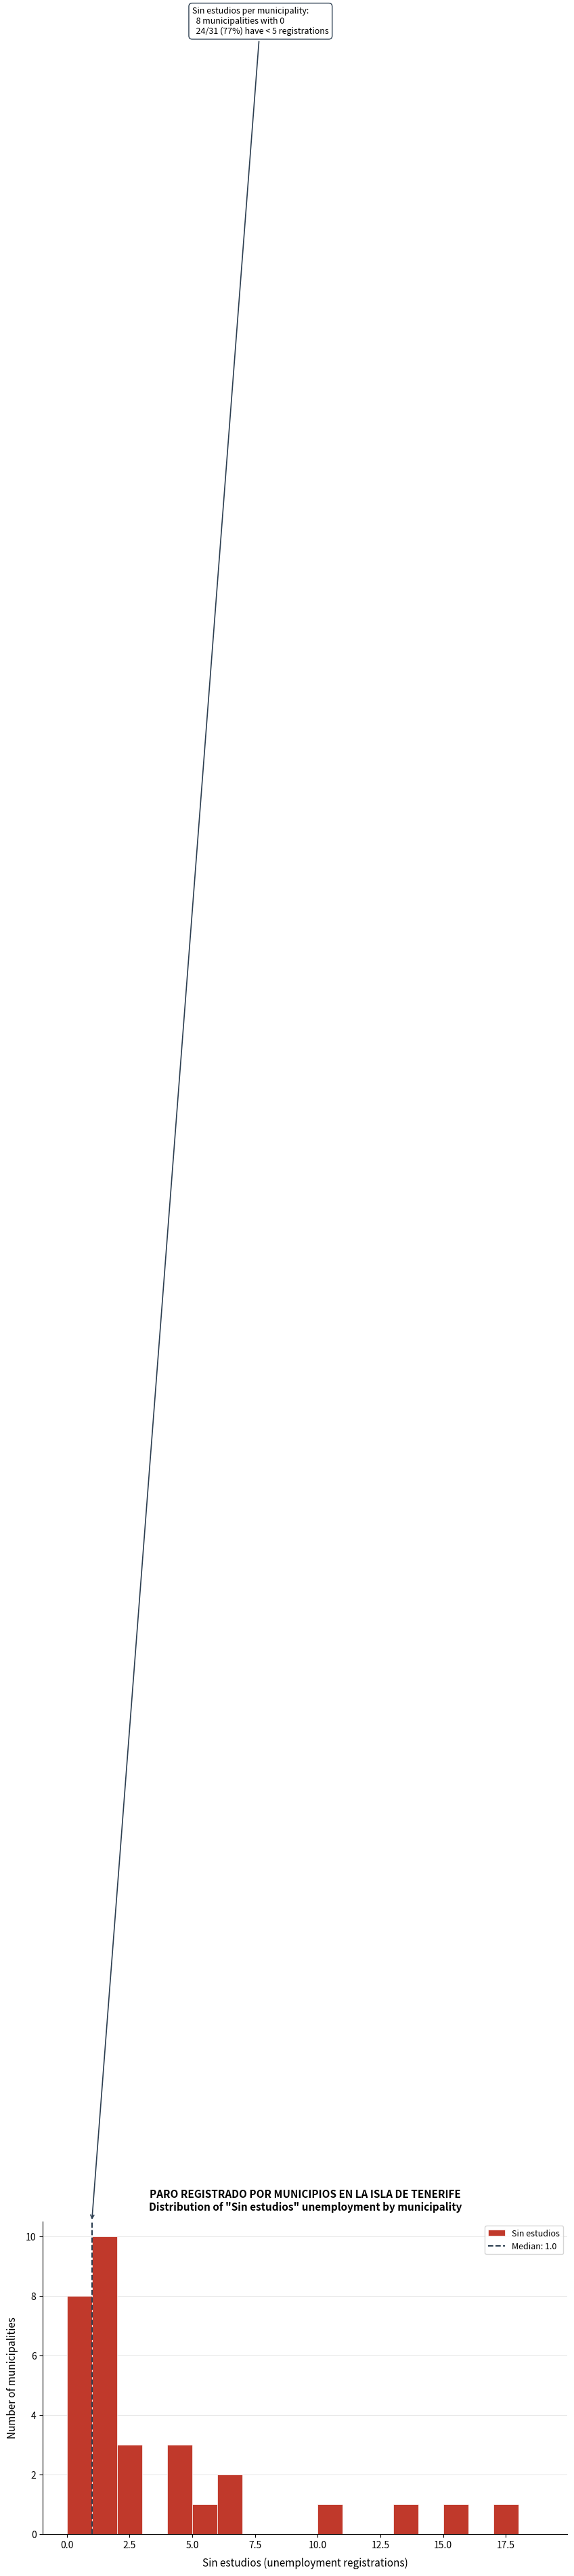

Around what value on the x-axis is the tallest bar? Give the approximate position of its centre, as read against the axis.

1.5